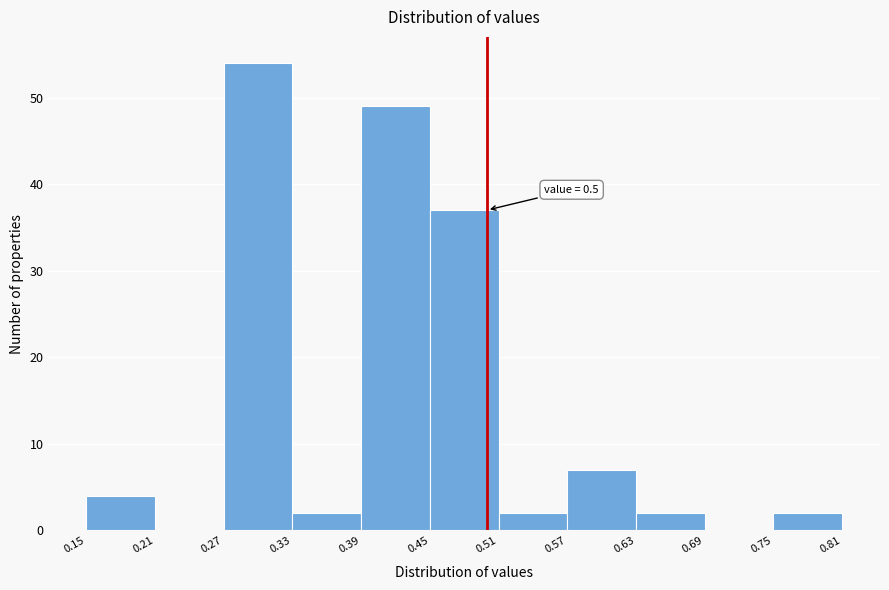

Over which range of the x-axis is the bar tallest?

0.27 to 0.33